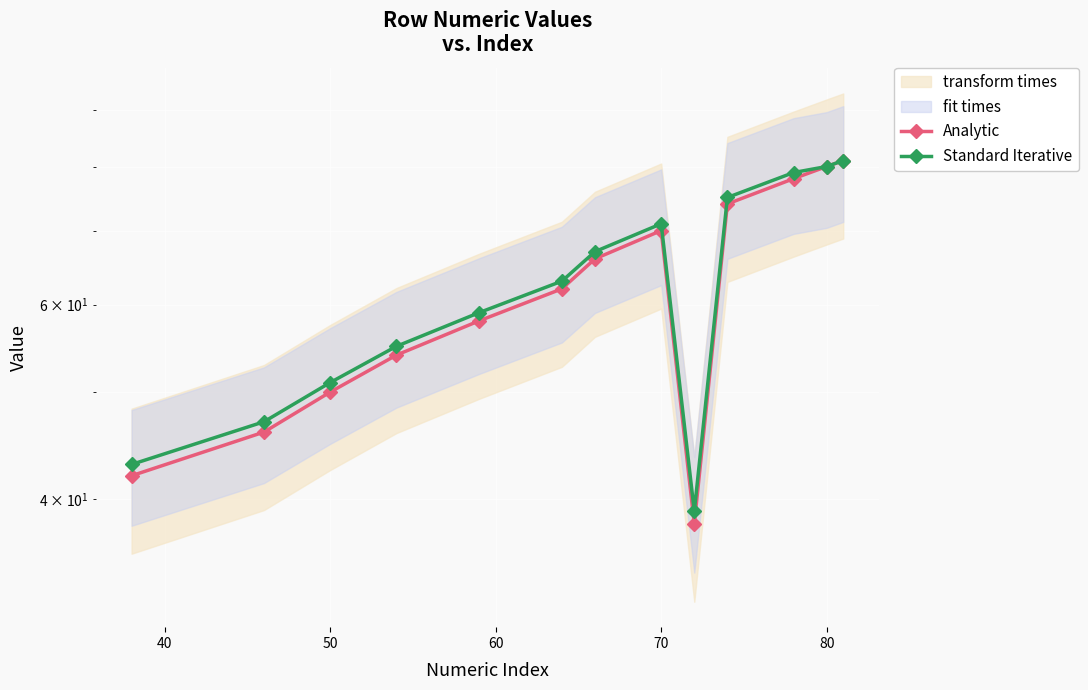

True or false: Standard Iterative has a value of 56 at 8.

False